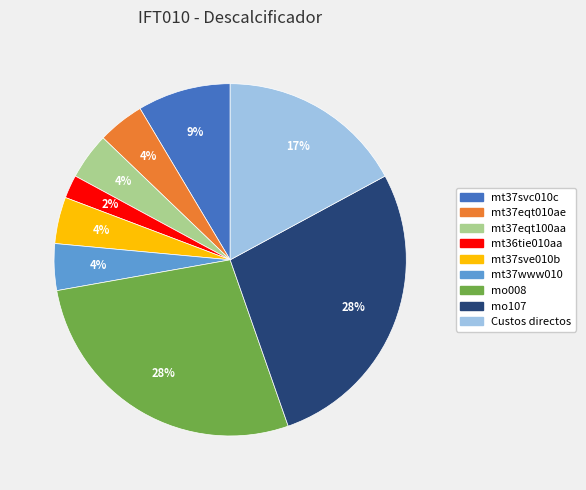

To the nearest percent, what is the average slice percentage?

11%